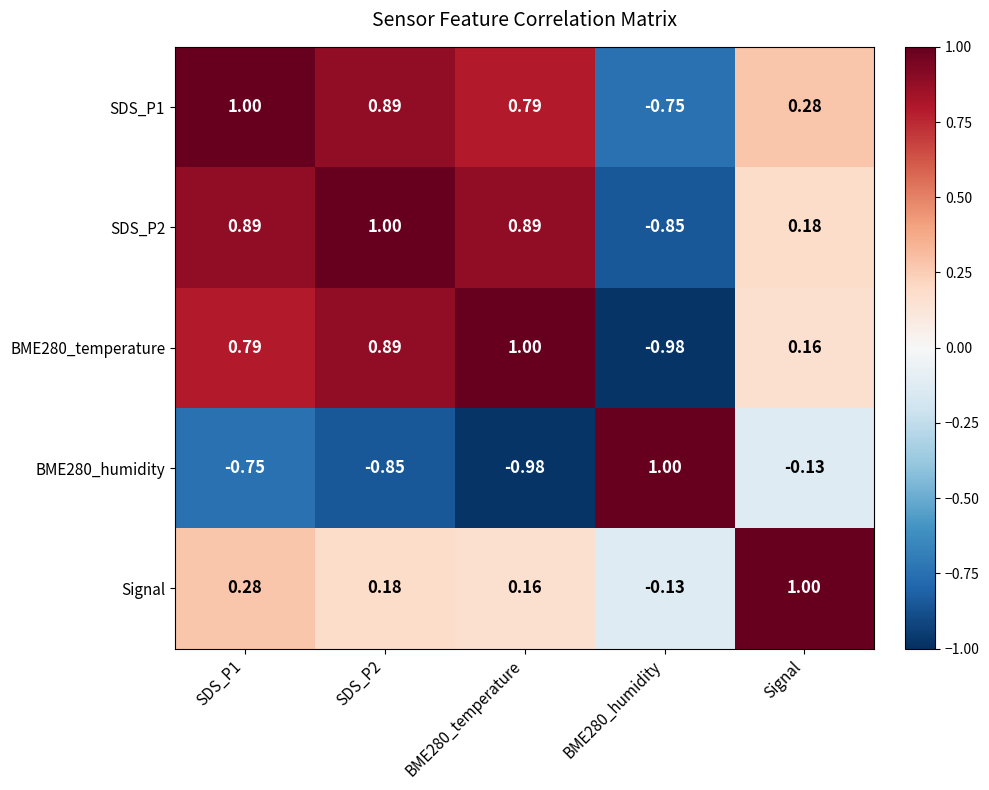

Is the value of Signal at SDS_P1 greater than the value of SDS_P1 at BME280_temperature?

No